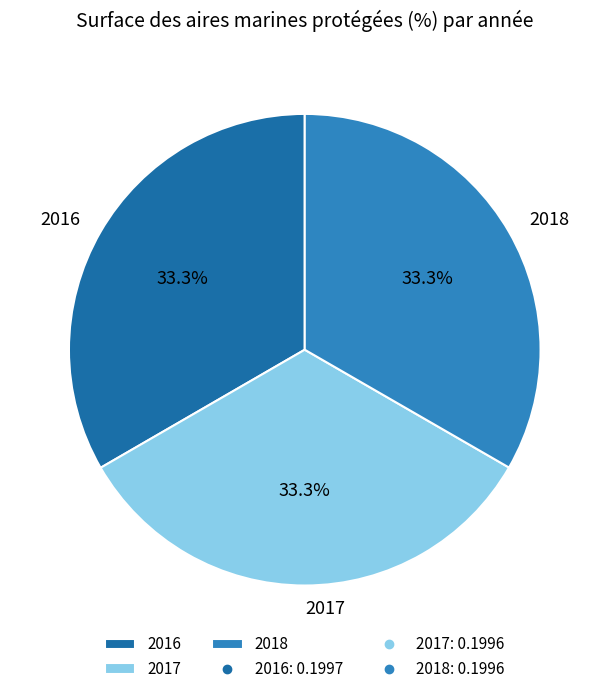

True or false: 2018 accounts for 33% of the total.

True